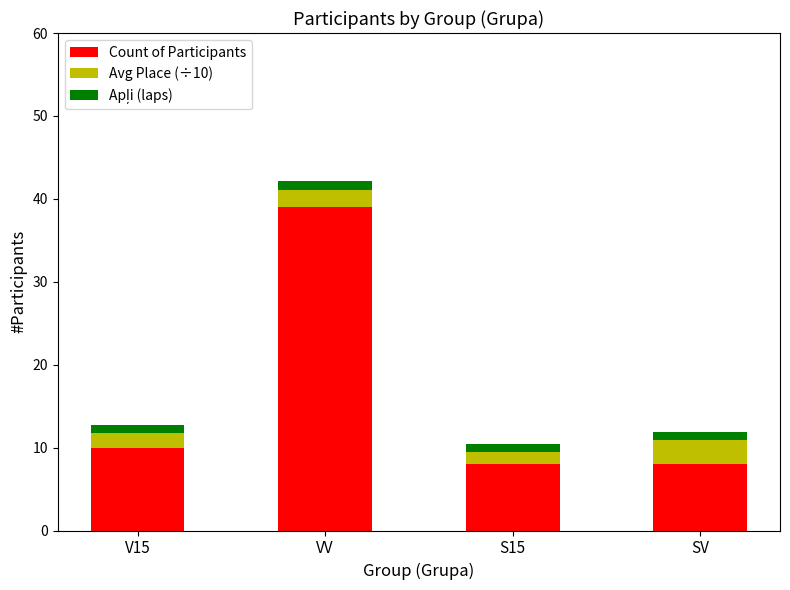

How many bars are there in total?

4